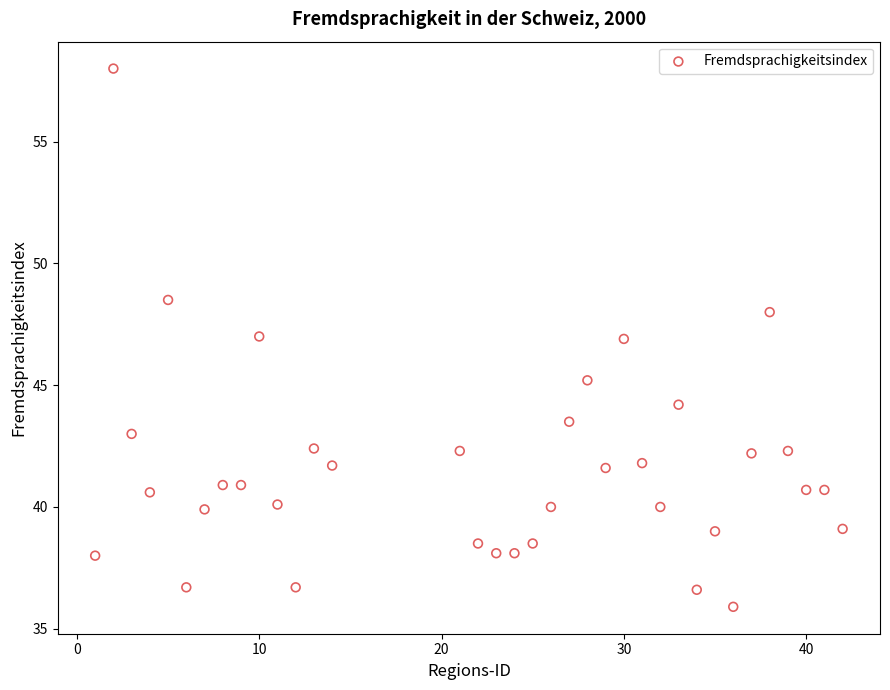

What is the range of Y values (max minus min)?

22.1